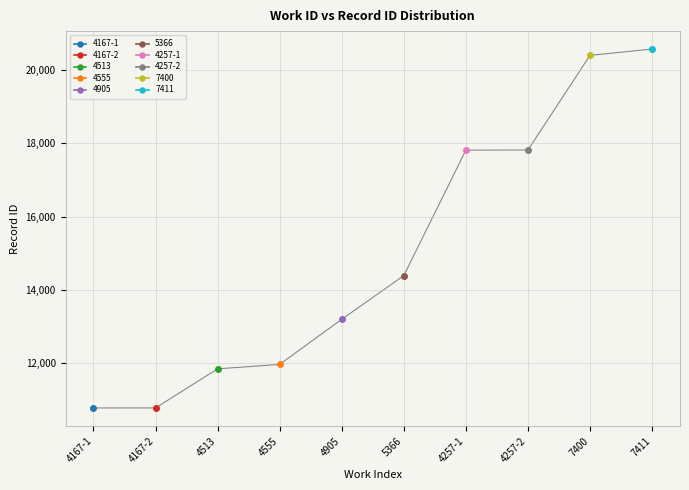

Which has a higher value, 7411 or 4167-2?

7411